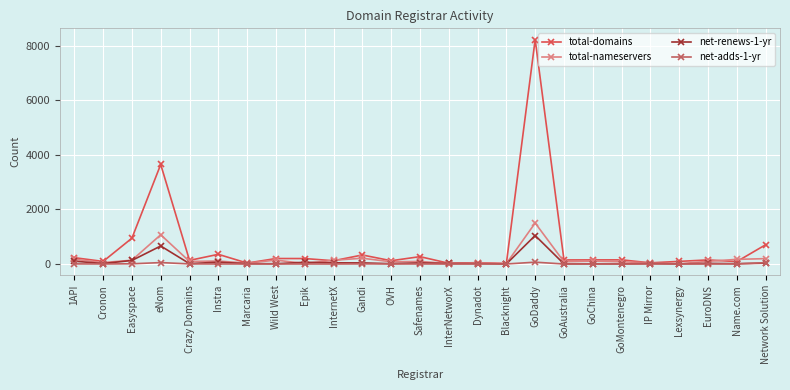

The value of total-domains at Instra is 355. True or false?

True